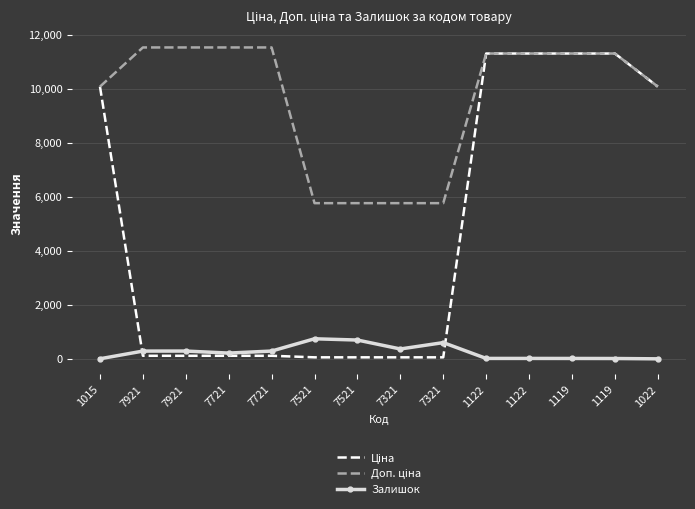

Which series has the largest range (max minus min)?

Ціна